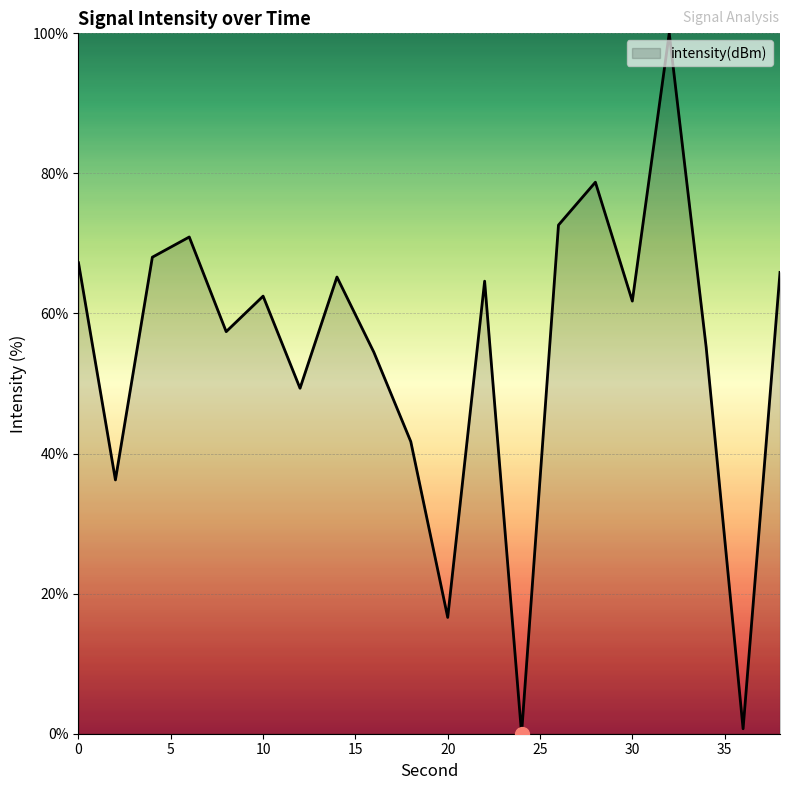

What is the sum of all values?

1089.2